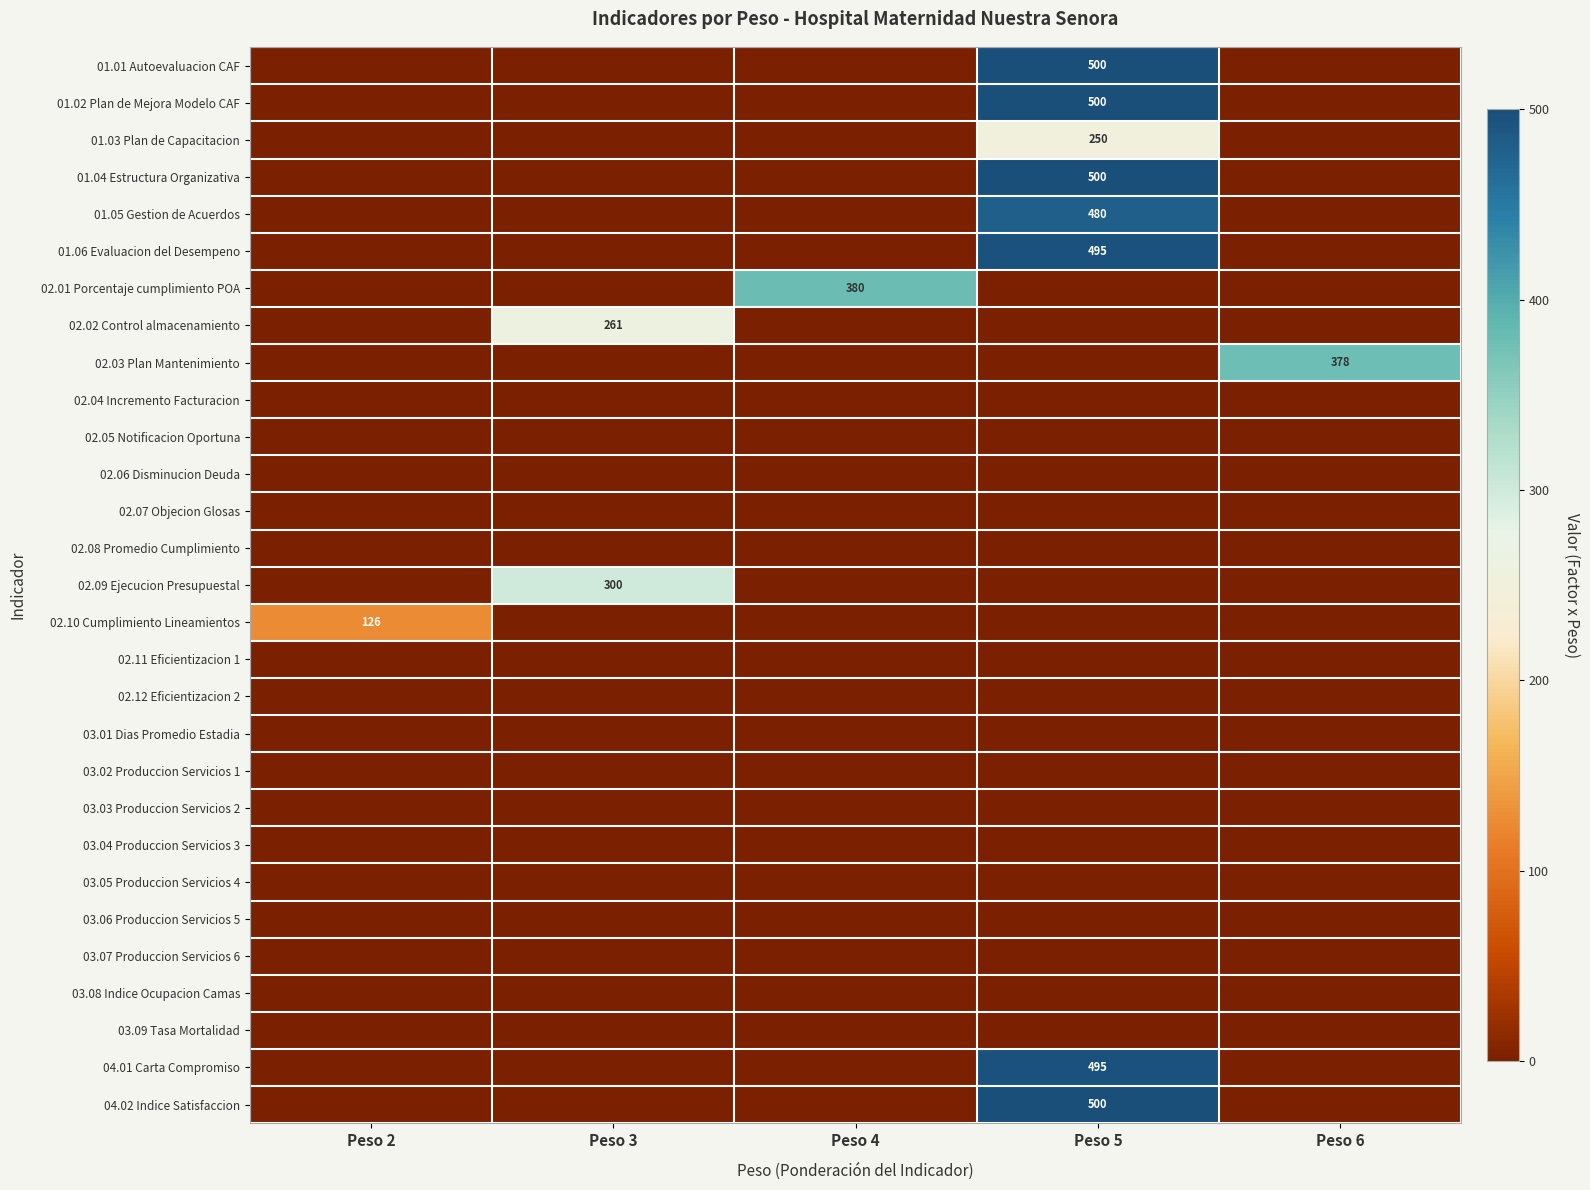

The 01.05 Gestion de Acuerdos series shows 837 at Peso 5. True or false?

False